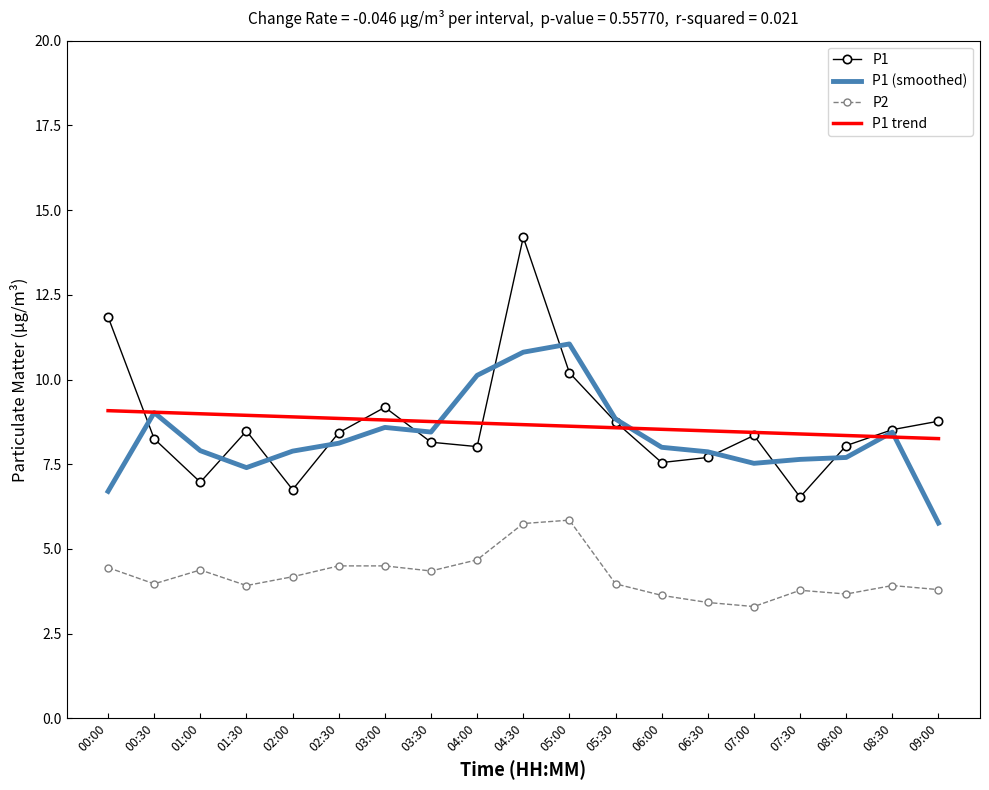

How many series are shown in this chart?

4